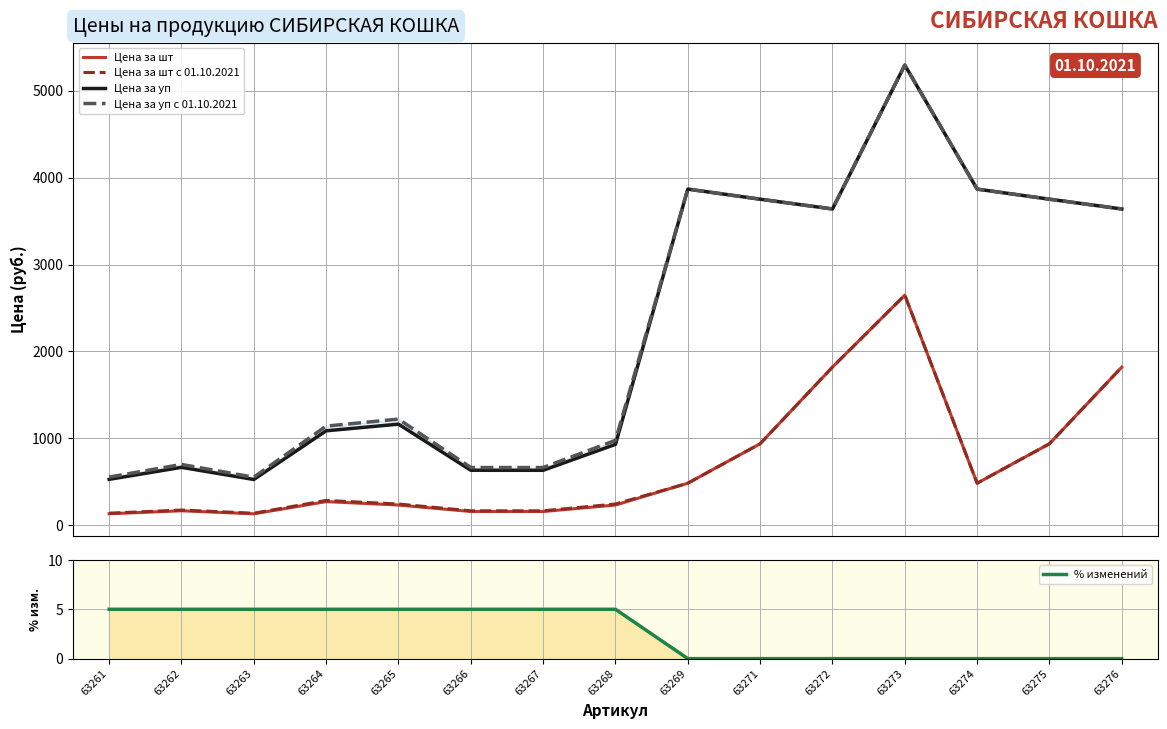

How many series are shown in this chart?

5